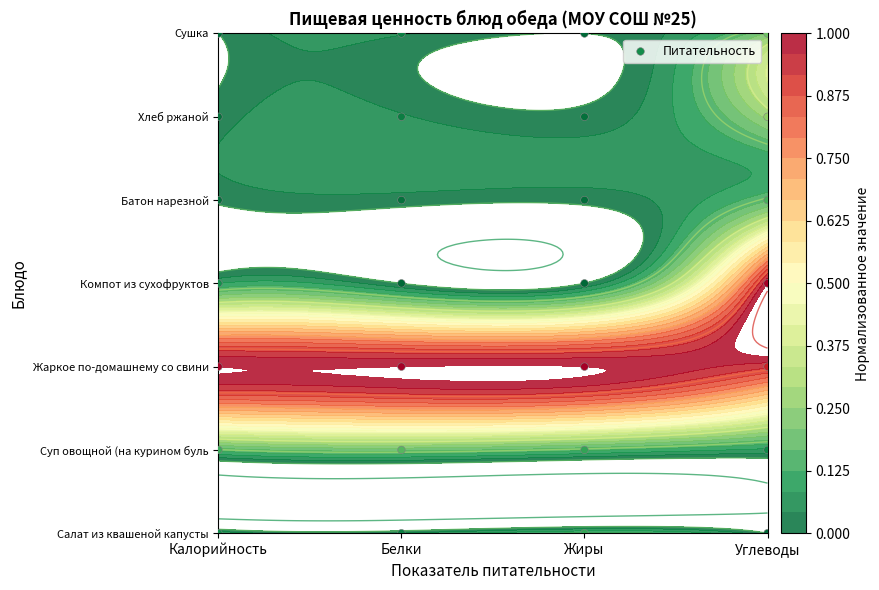

True or false: the data shows 7 at Углеводы.

False